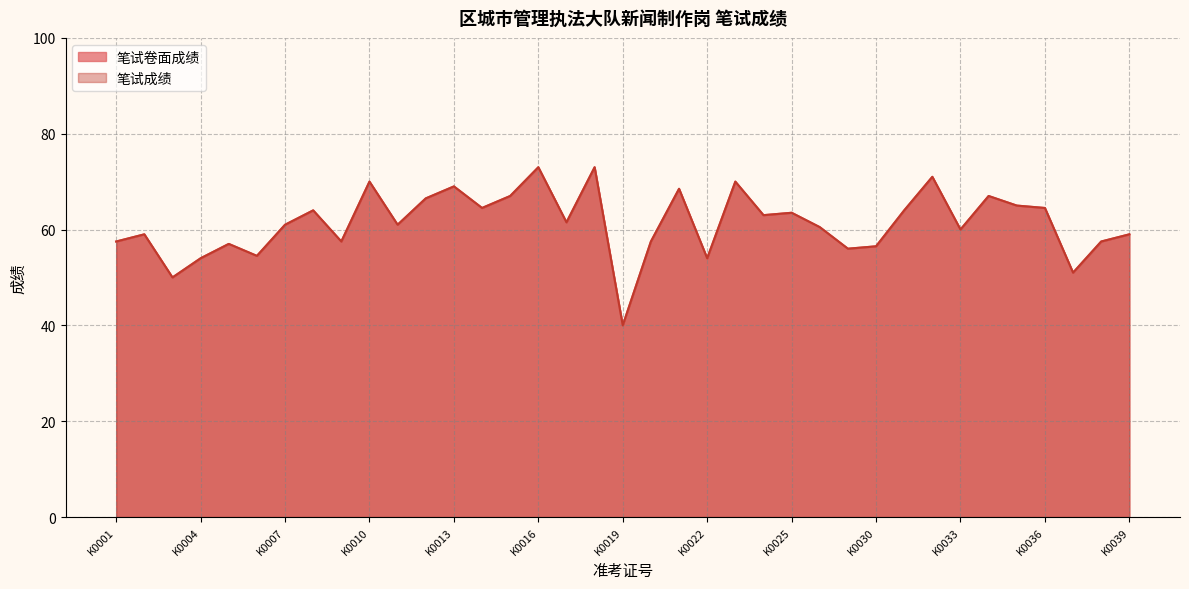

Which series has the largest range (max minus min)?

笔试卷面成绩